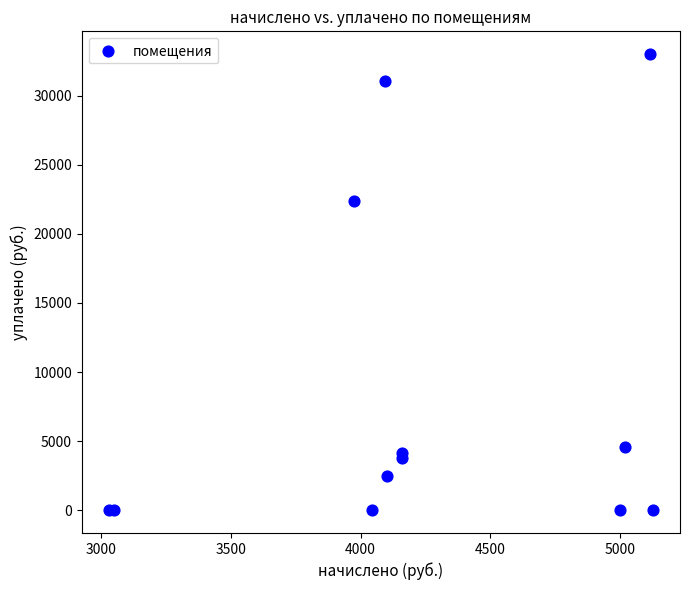

What Y value in the scatter plot is closest to 16505?

22354.1